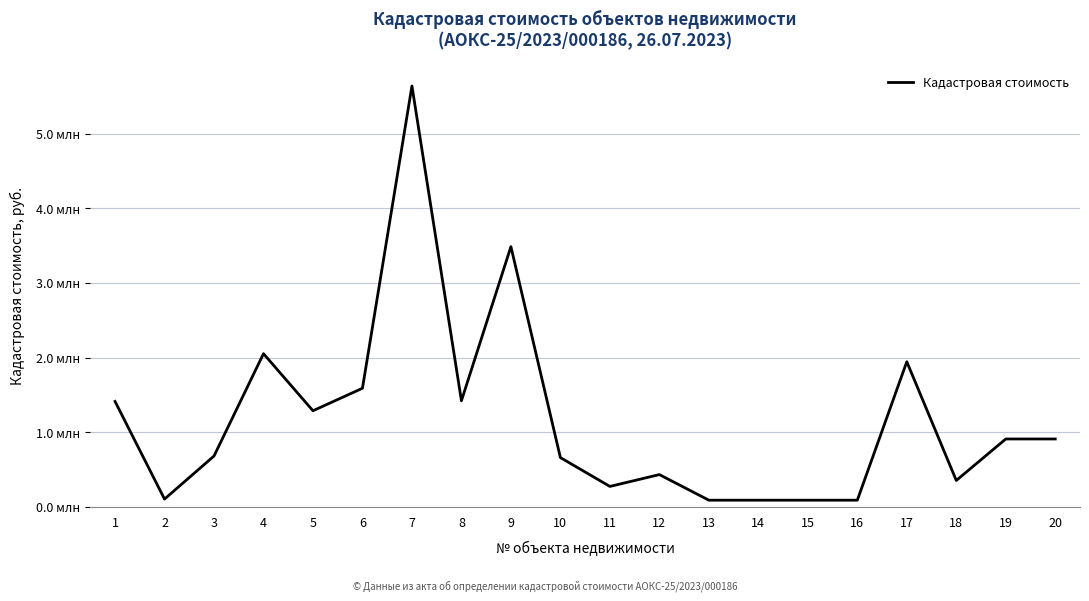

Is this an area chart (filled region under the line)?

No